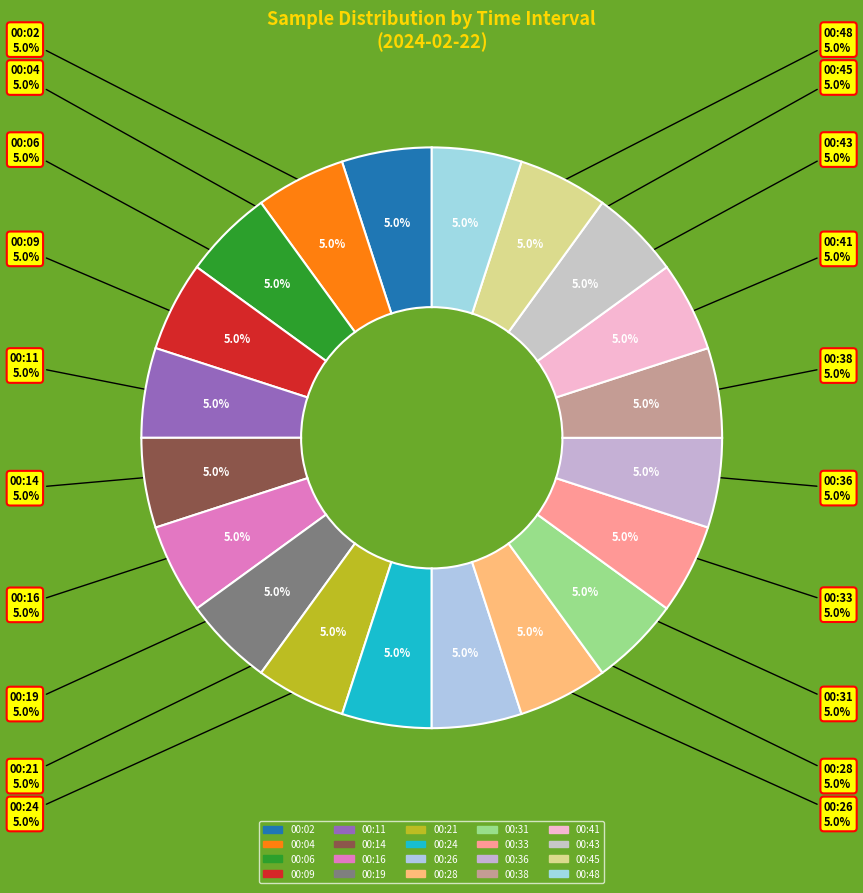

The 00:04 slice represents 16% of the pie. True or false?

False